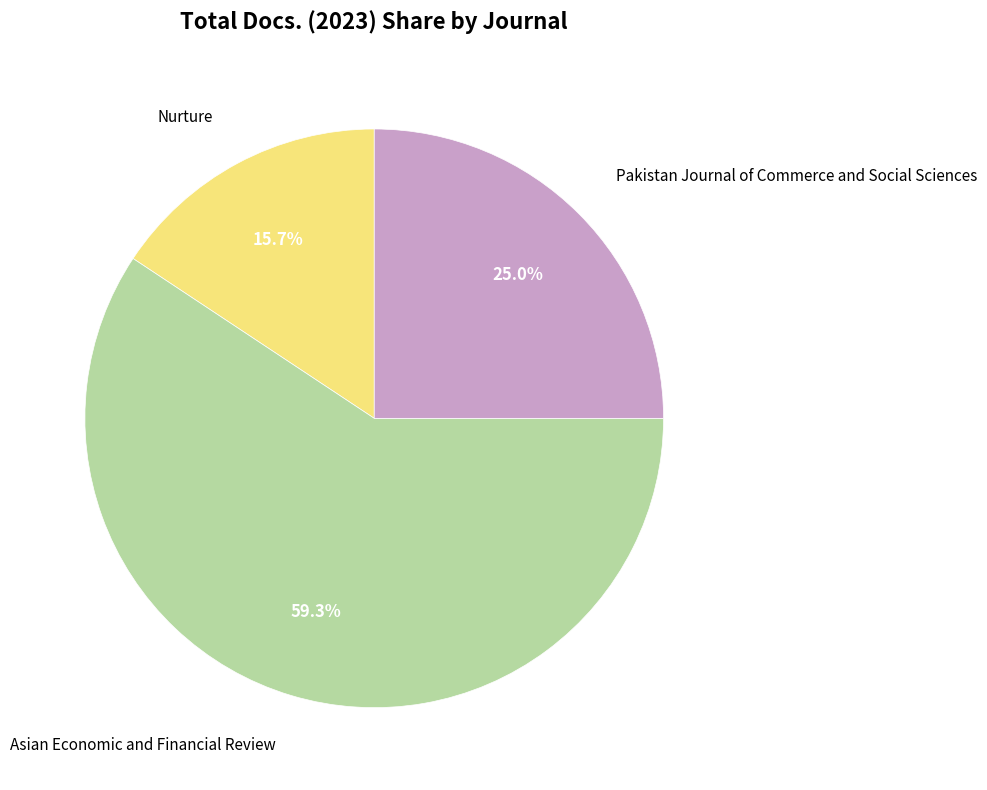

Is the sum of Nurture and Asian Economic and Financial Review greater than half?

Yes